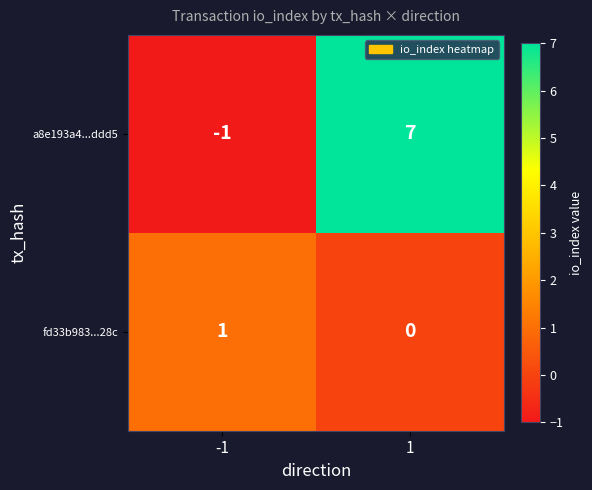

Rank the series at 1 from lowest to highest value.

fd33b983...28c, a8e193a4...ddd5